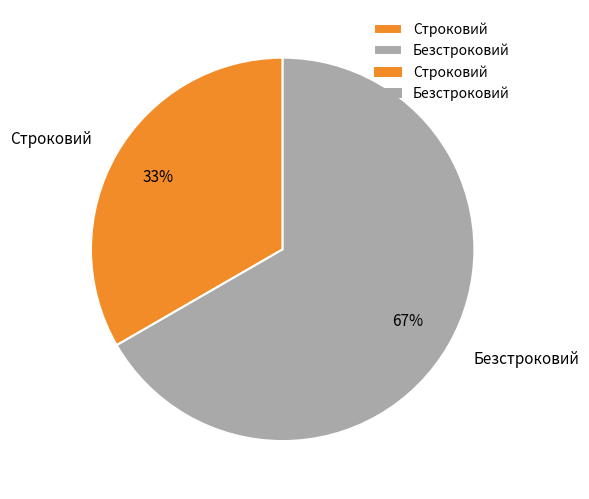

Approximately how many times larger is the value at Безстроковий compared to Строковий?

2.0